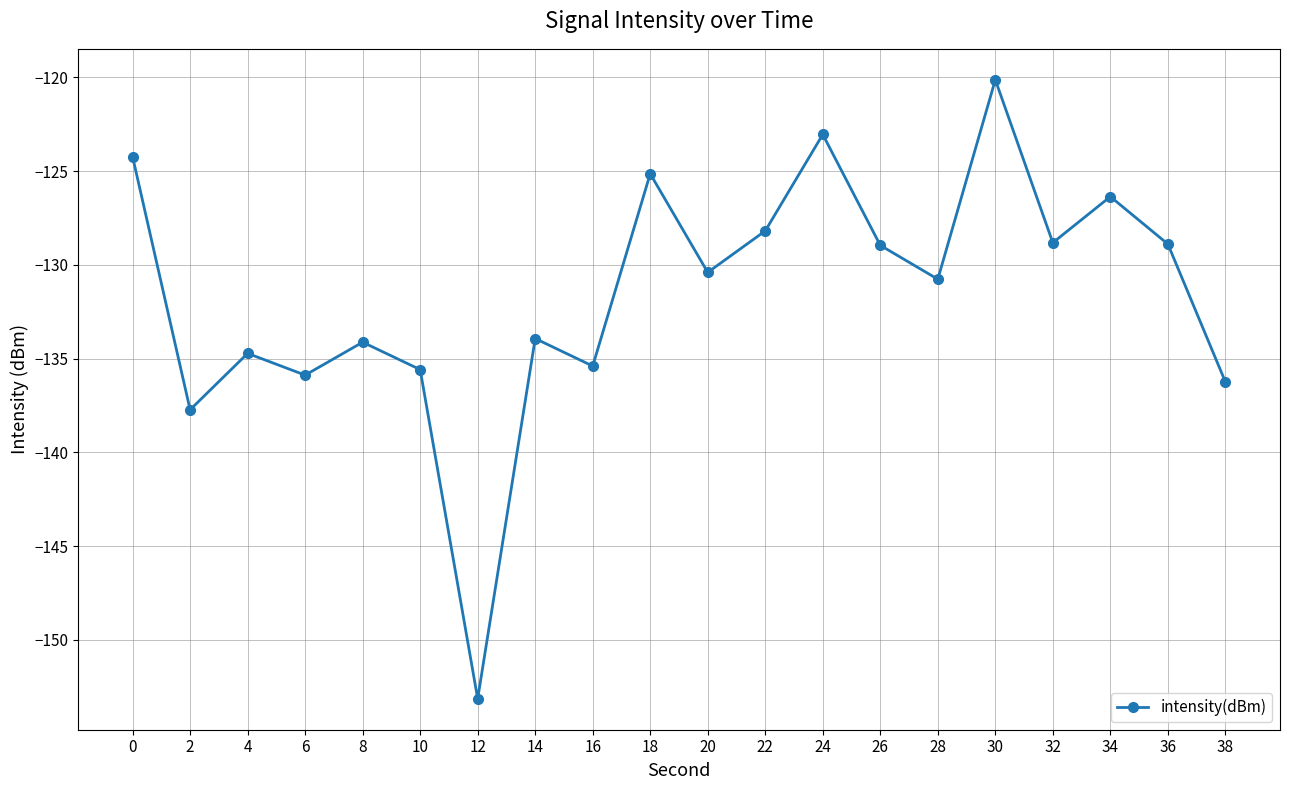

The chart shows a value of -137.7 at 2. True or false?

True